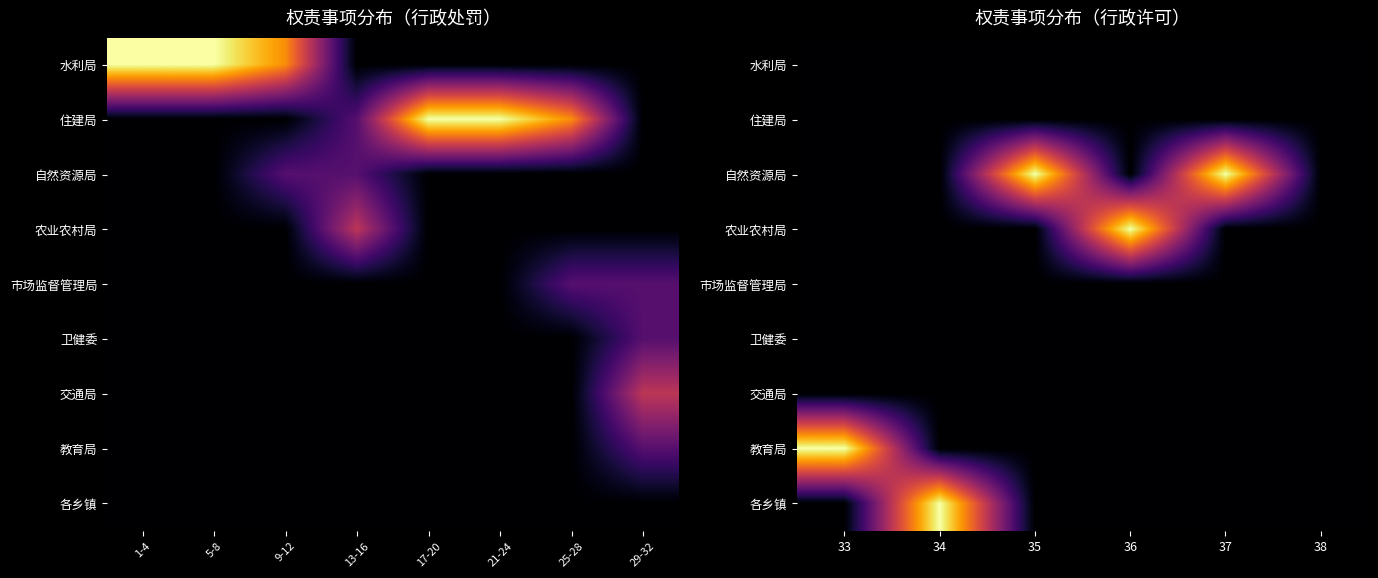

At which category is the sum across all series the highest?

33